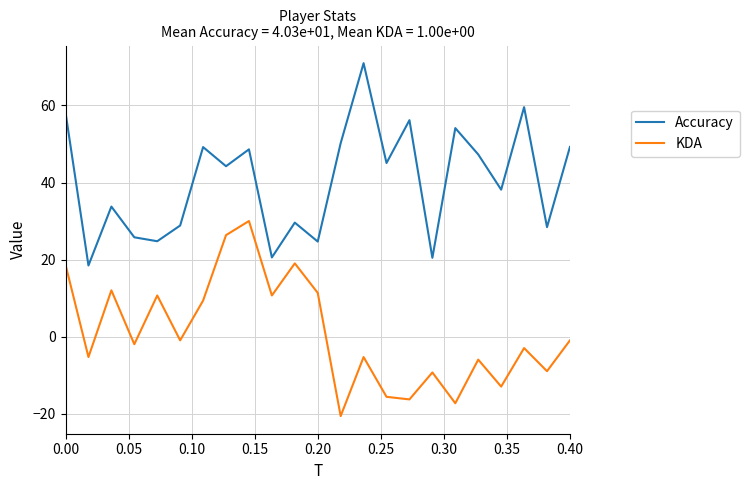

How many values in the KDA series exceed -2?

11